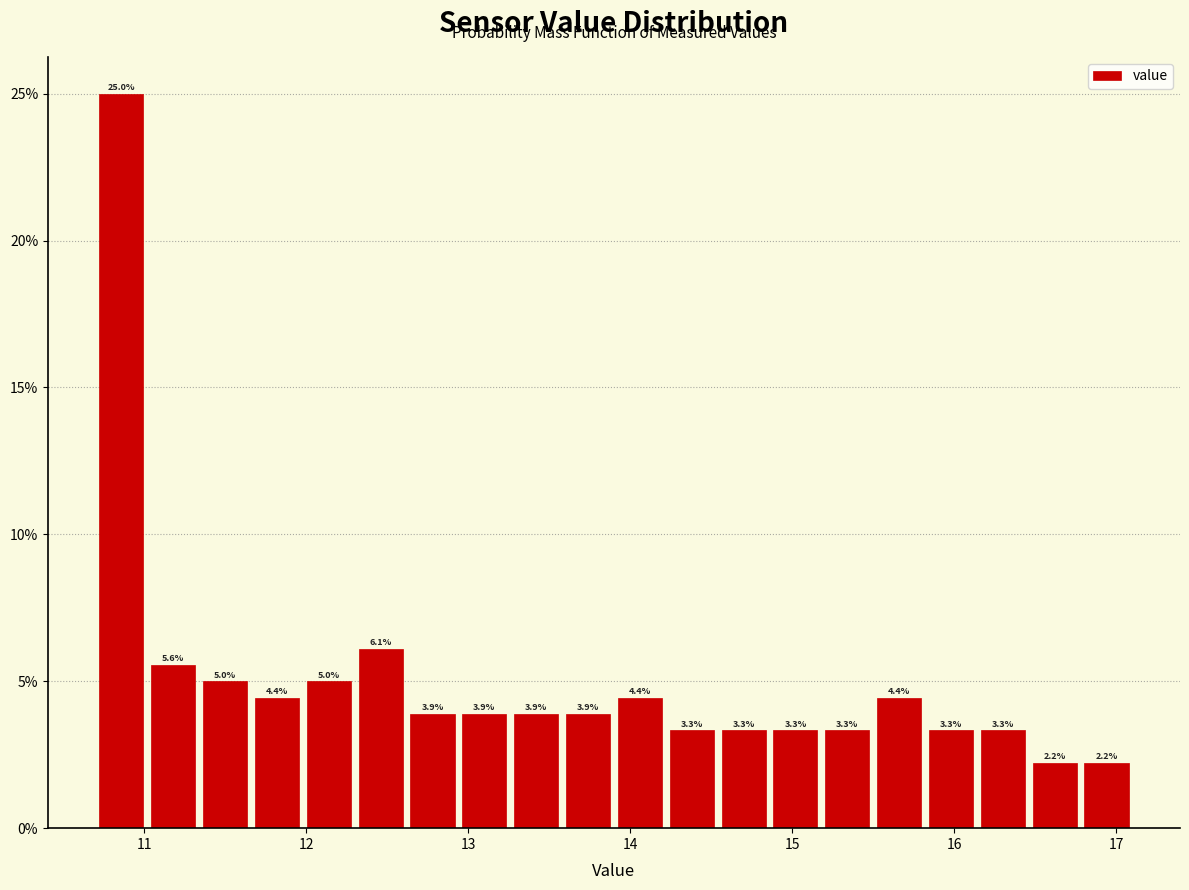

Read against the x-axis, roughly where is the centre of the tallest bar?

10.9